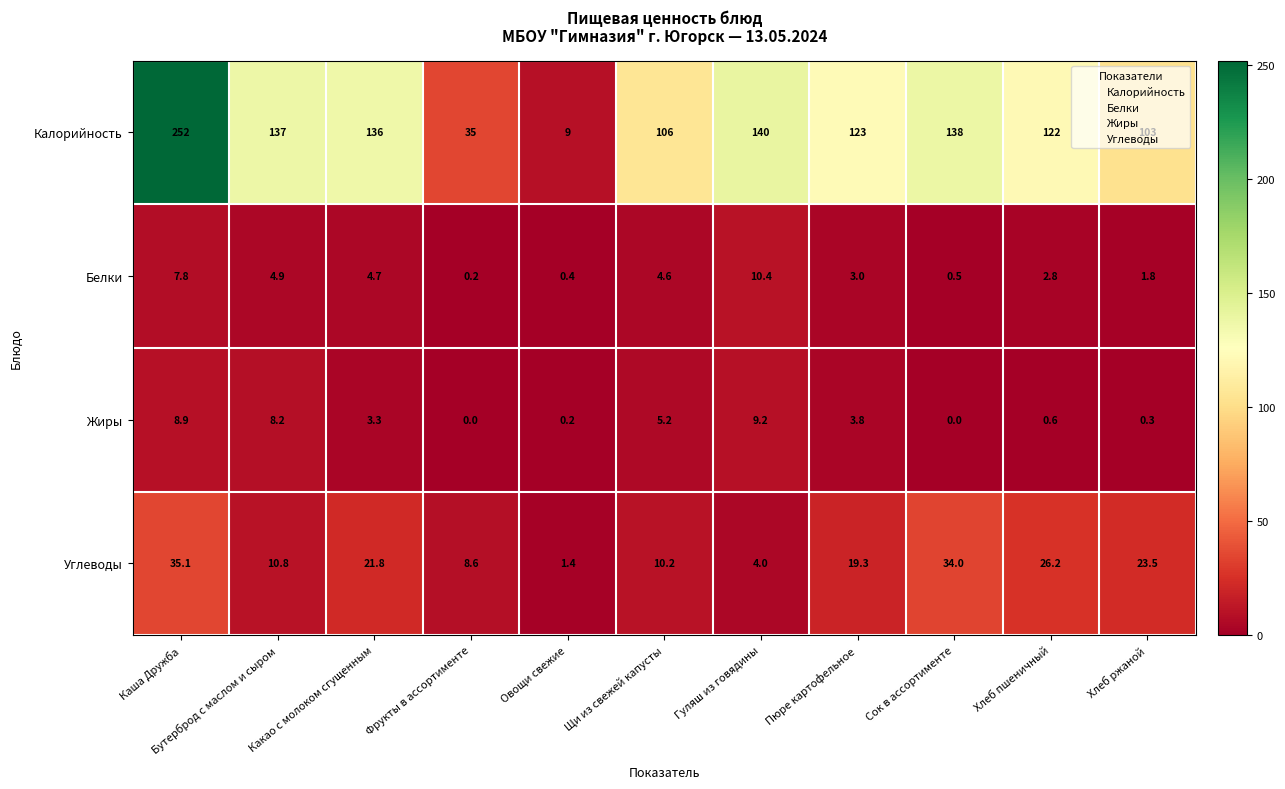

Read the Калорийность value at Сок в ассортименте.

138.0